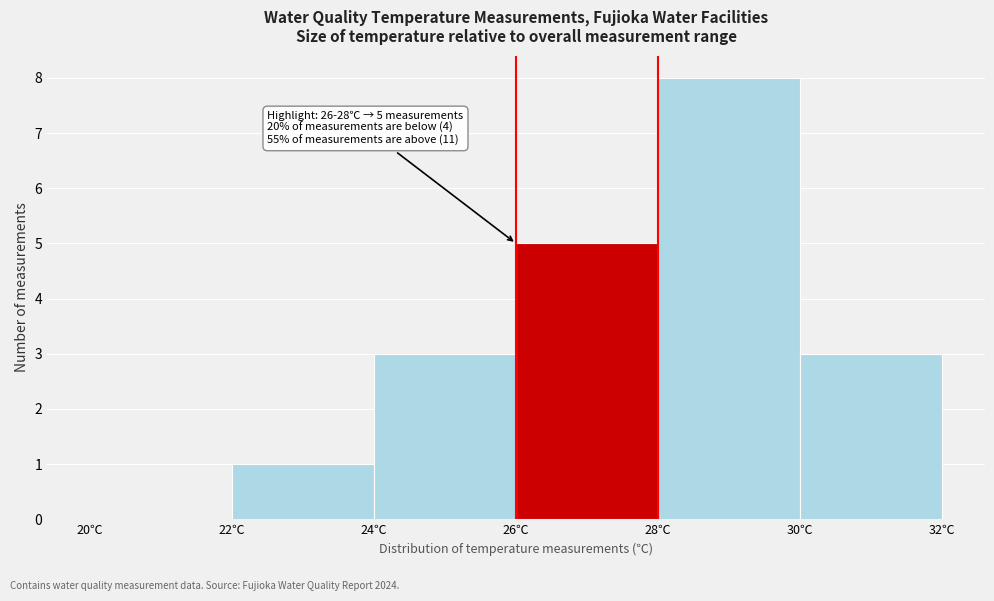

Which range on the x-axis has the tallest bar?

28 to 30